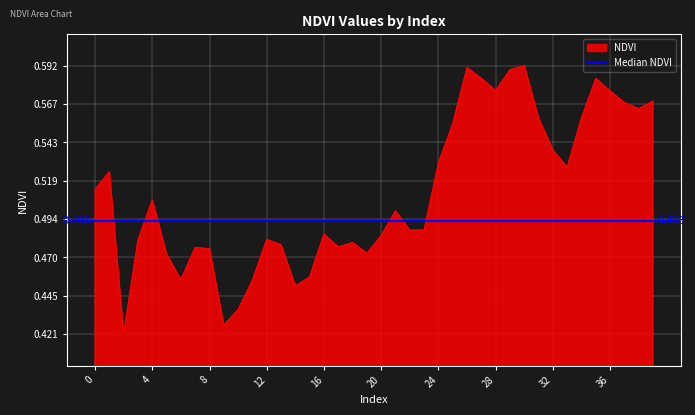

Which label corresponds to the smallest value in the chart?

2